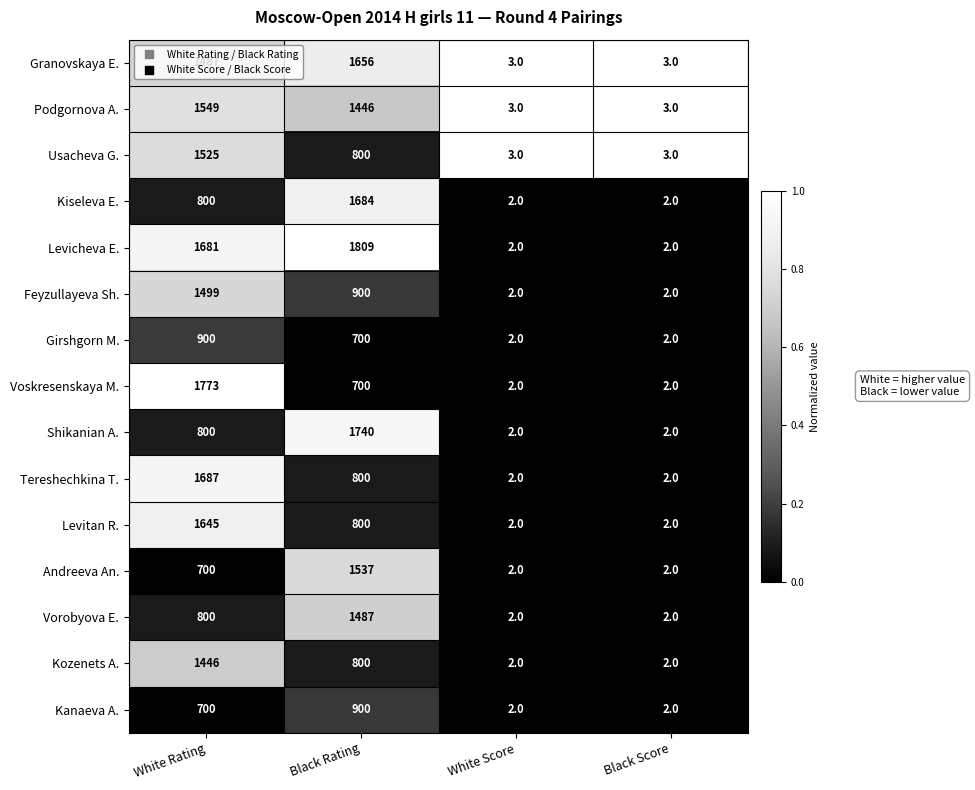

What is the maximum value for Usacheva G.?

1525